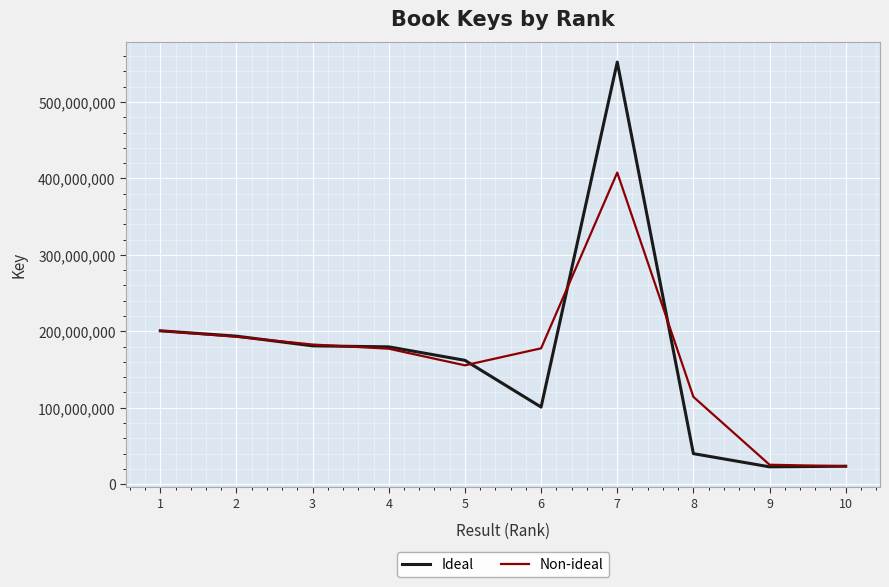

Where is the first local maximum for Non-ideal?

7